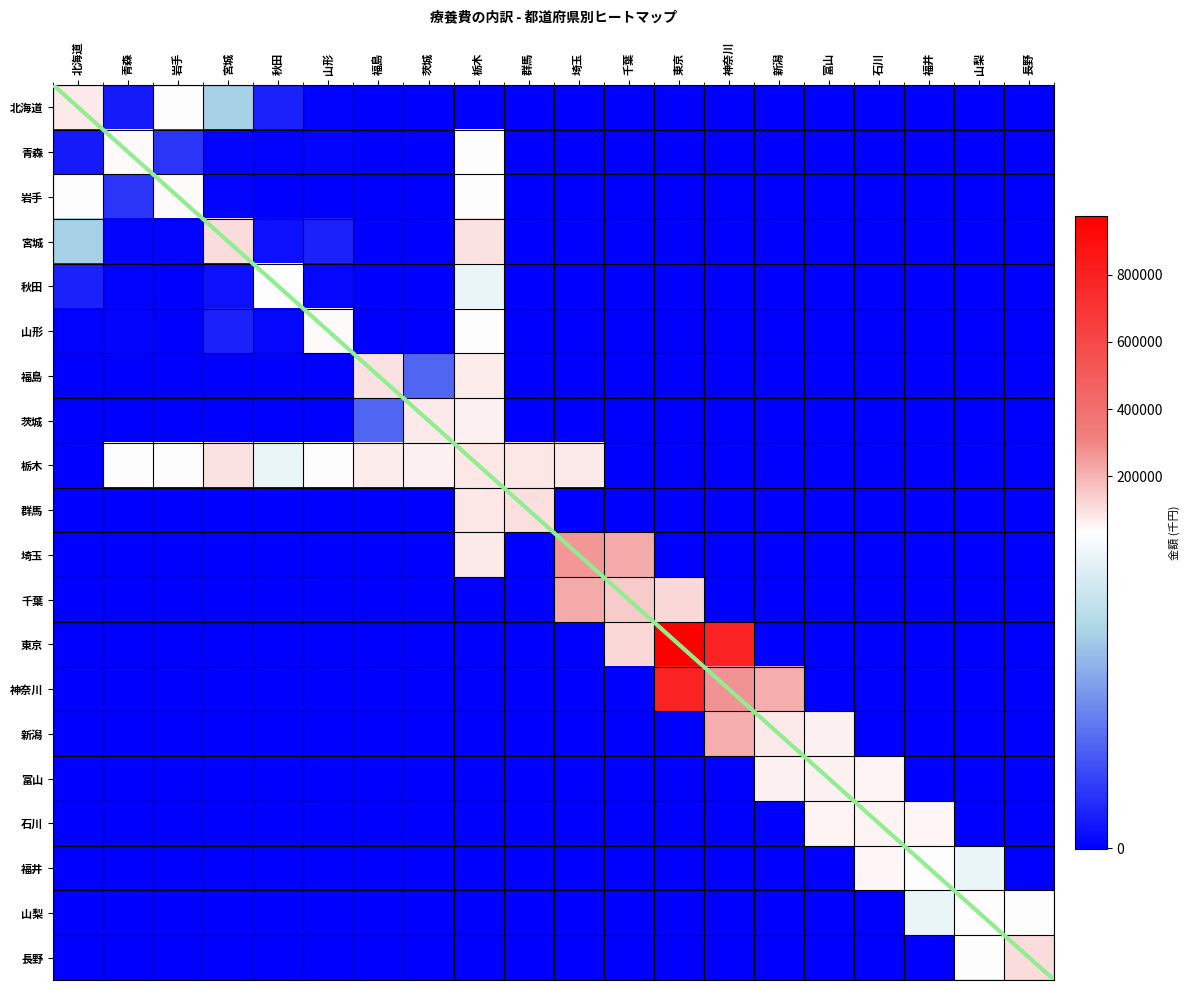

What is the greatest value displayed?

974328.4